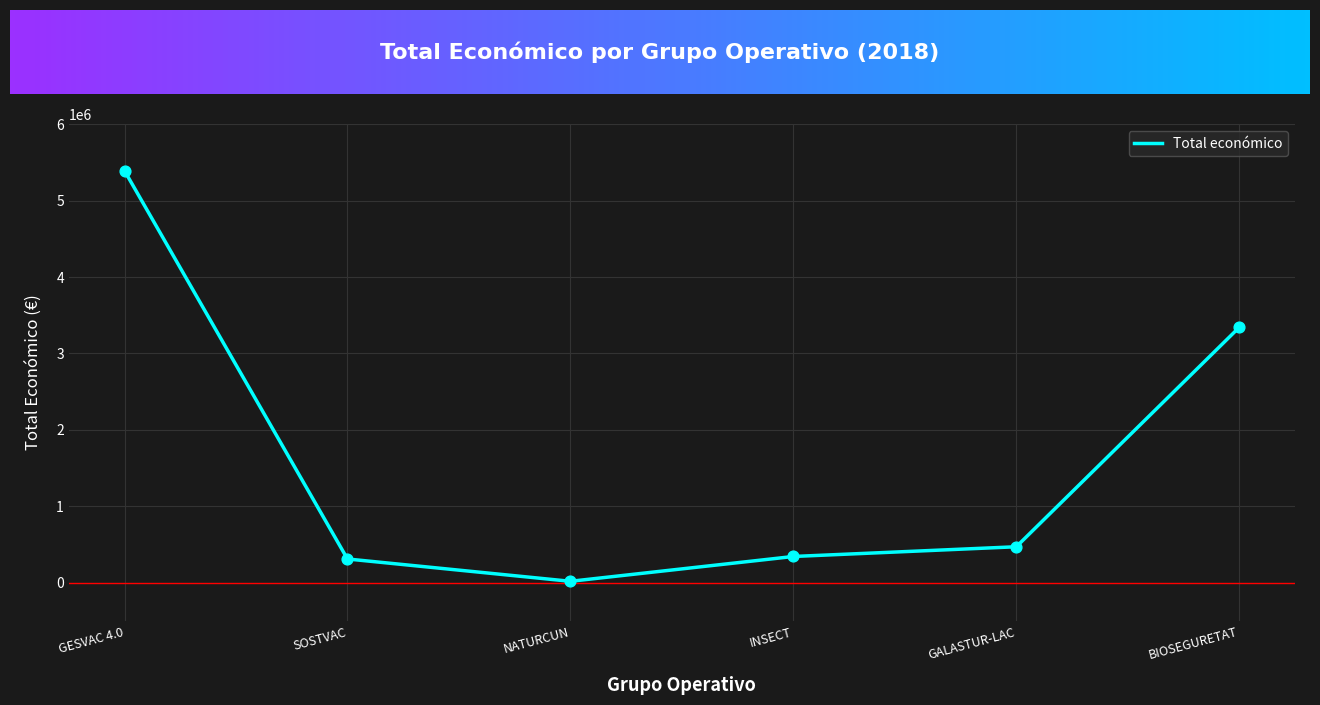

Between NATURCUN and INSECT, which is larger?

INSECT